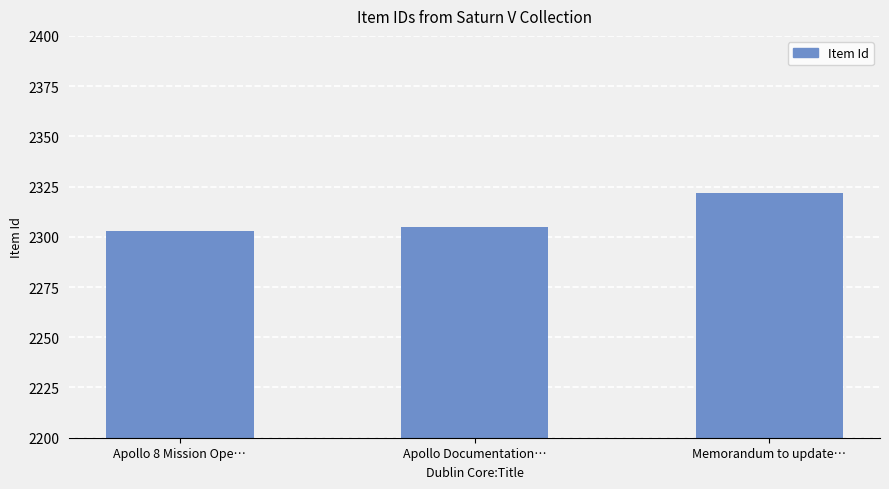

How many series are shown in this chart?

1